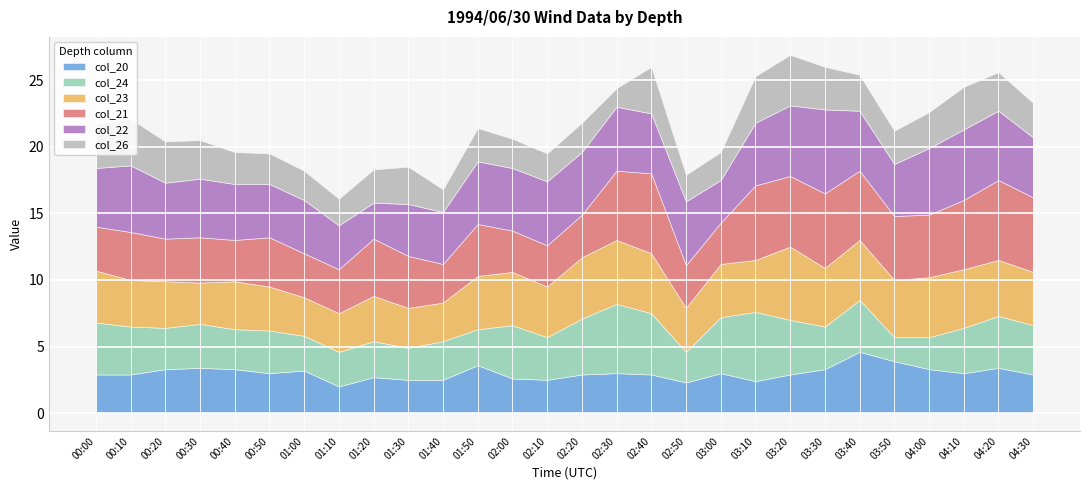

At which label does col_24 reach its minimum?

03:50